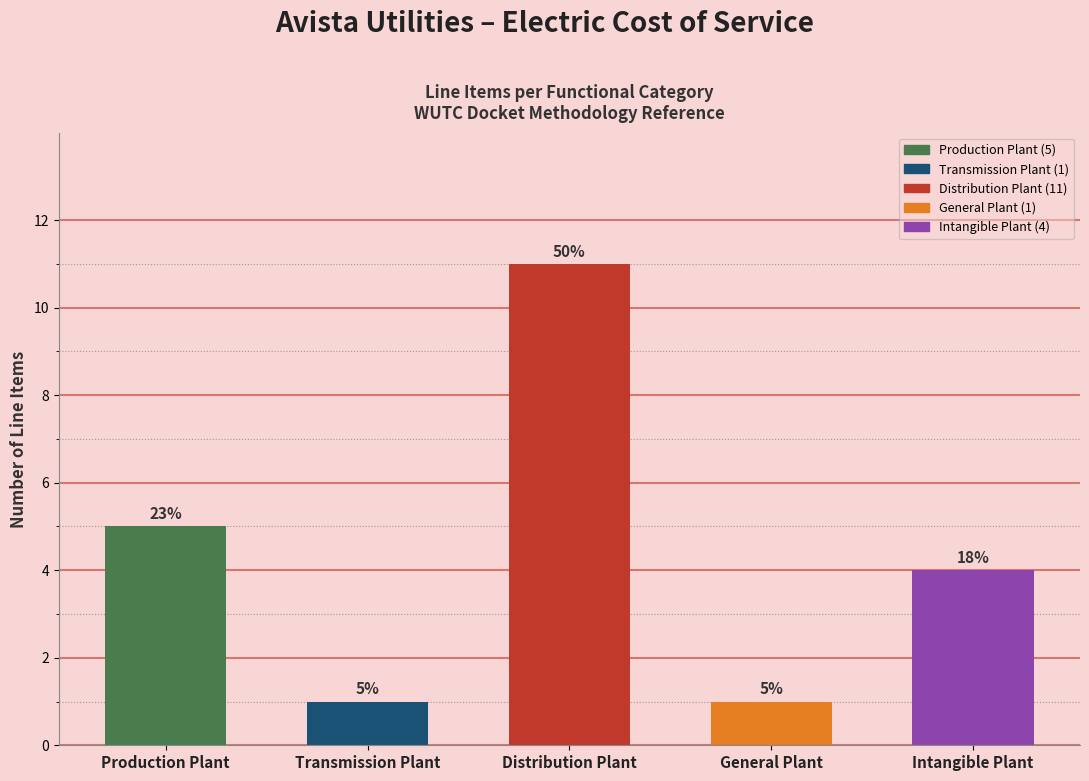

What is the change in value from Transmission Plant to Distribution Plant?

+10